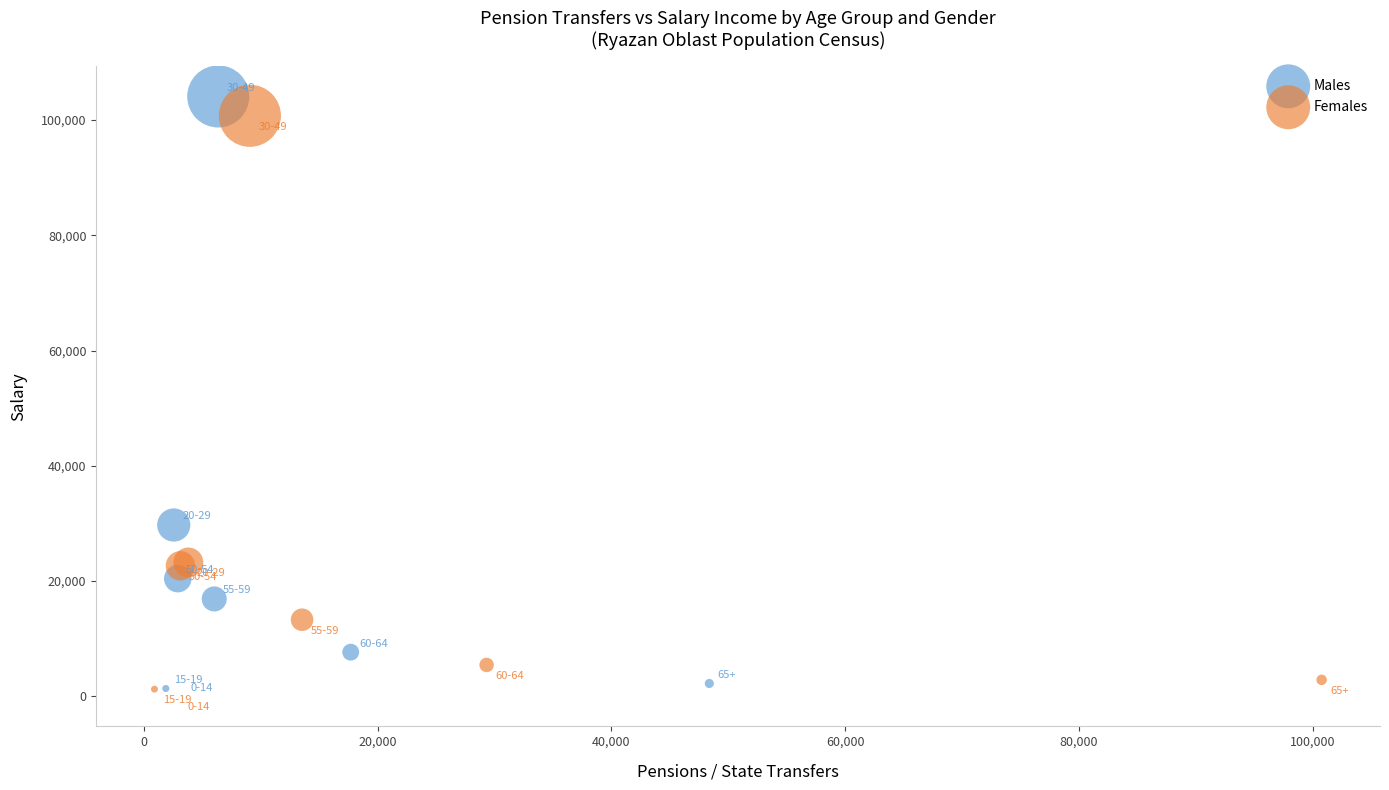

Which series has the largest Y range (max minus min)?

Males